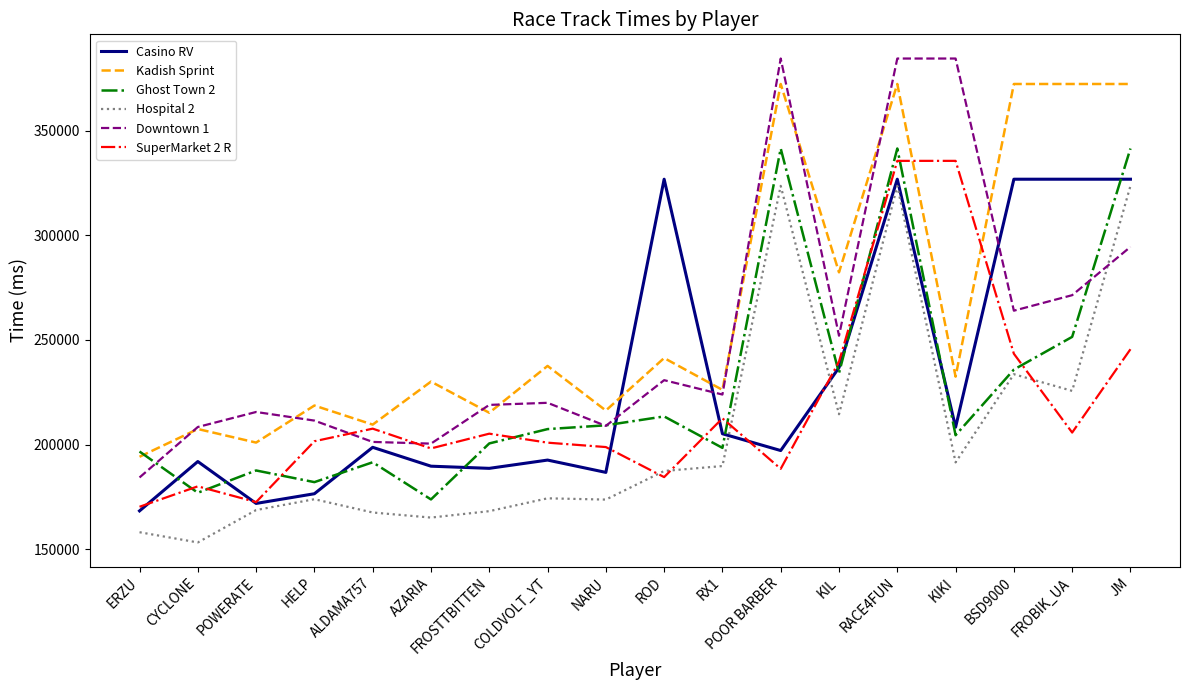

Which series has the largest total across all categories?

Kadish Sprint